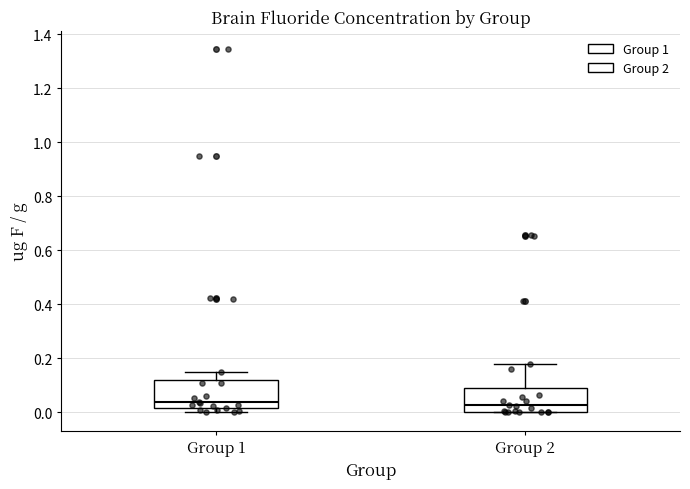

Reading left to right, read every box against the y-axis: the position of its median line, the range the box covers, and the ends of its whiskers. The values are not printed on the chart, so give them approximately, as read against the axis.

Group 1: median 0.04, box 0.02 to 0.12, whiskers 0.00 to 0.16
Group 2: median 0.02, box 0.00 to 0.08, whiskers 0.00 to 0.18